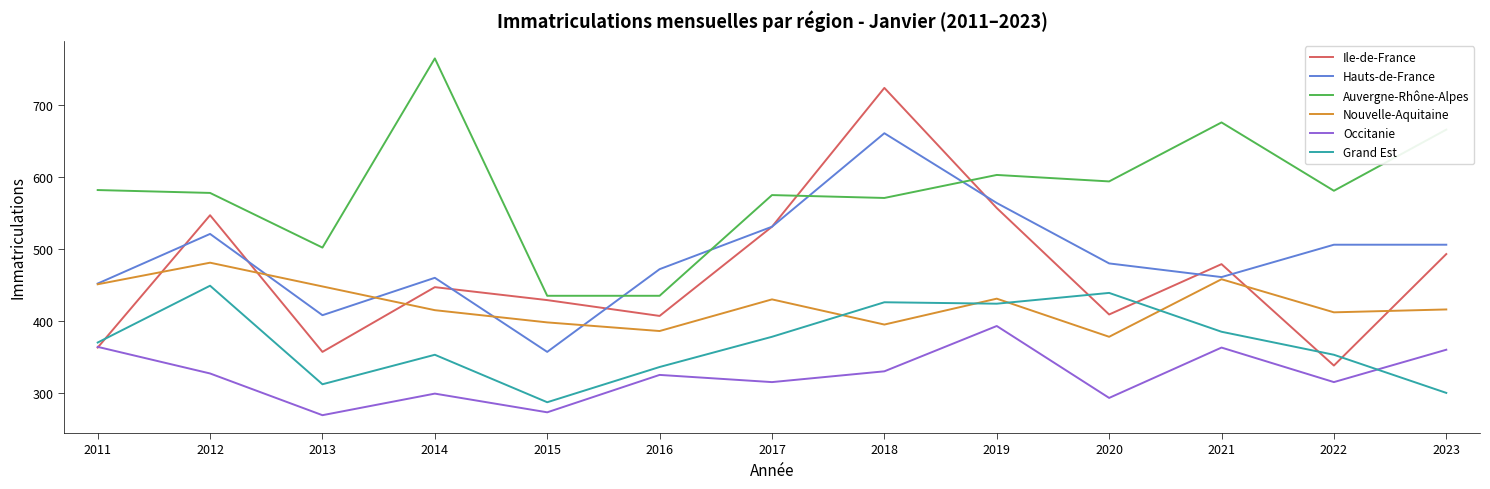

What is the sum of the Nouvelle-Aquitaine values at 2018 and 2015?

793